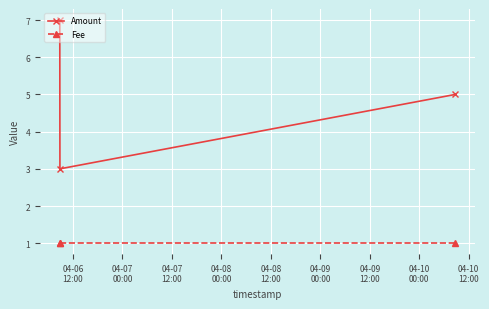

How many data points in Amount are less than 5?

1